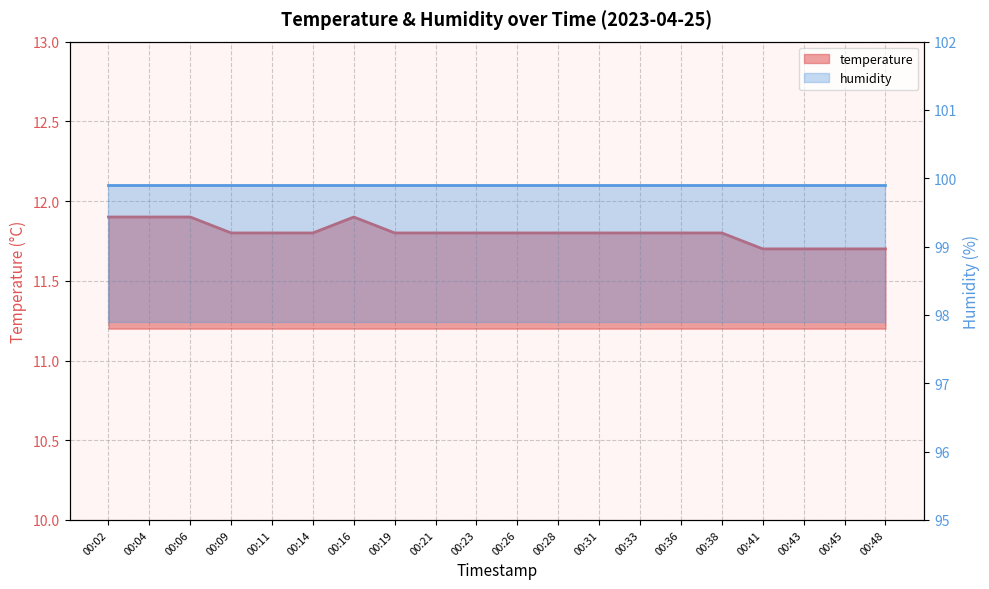

Count the values in the range 11 to 12.

20